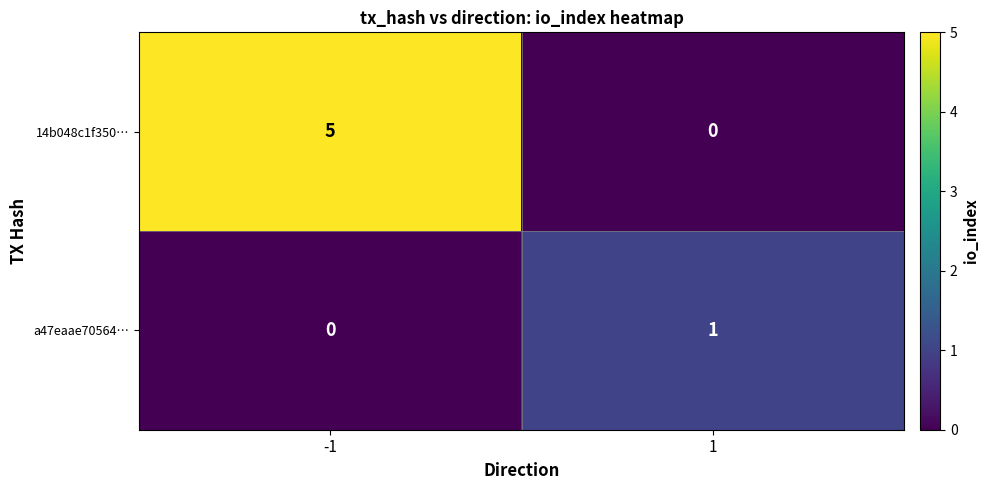

True or false: 14b048c1f350… has a value of -2 at 1.

False